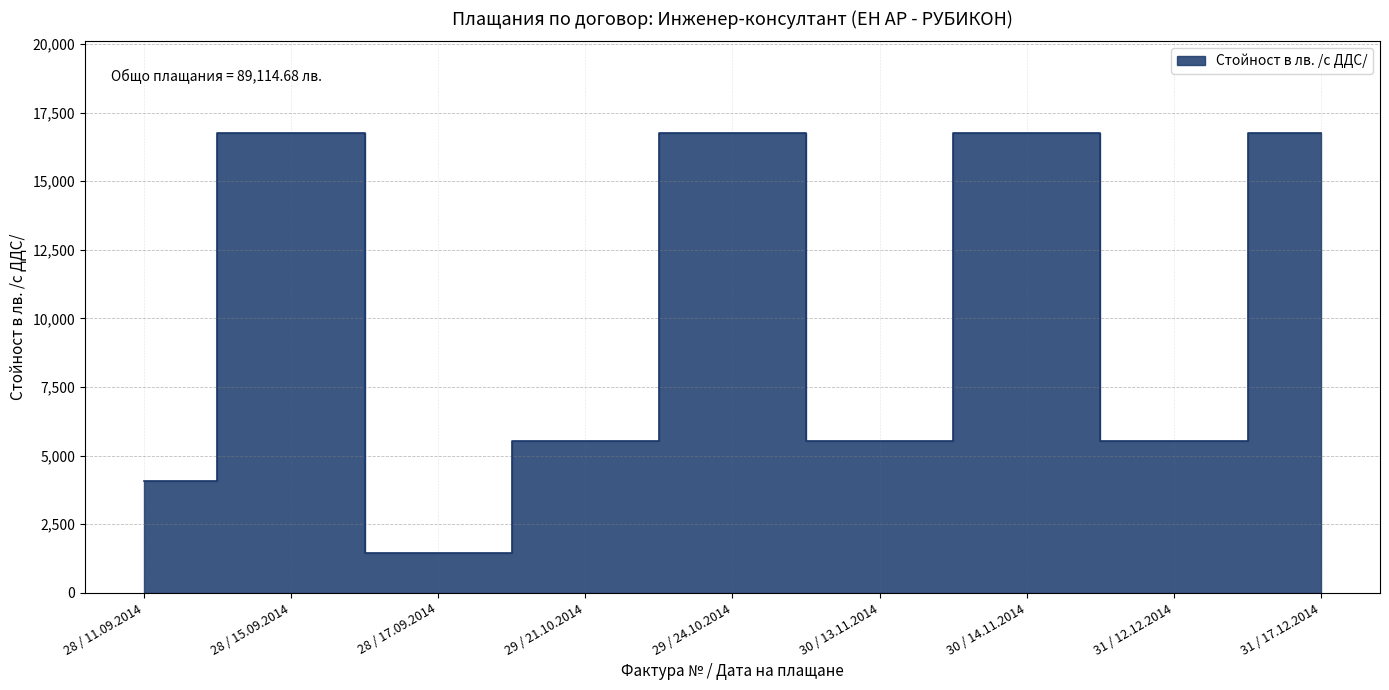

Where is the data nearest to the value 9093?

29 / 21.10.2014